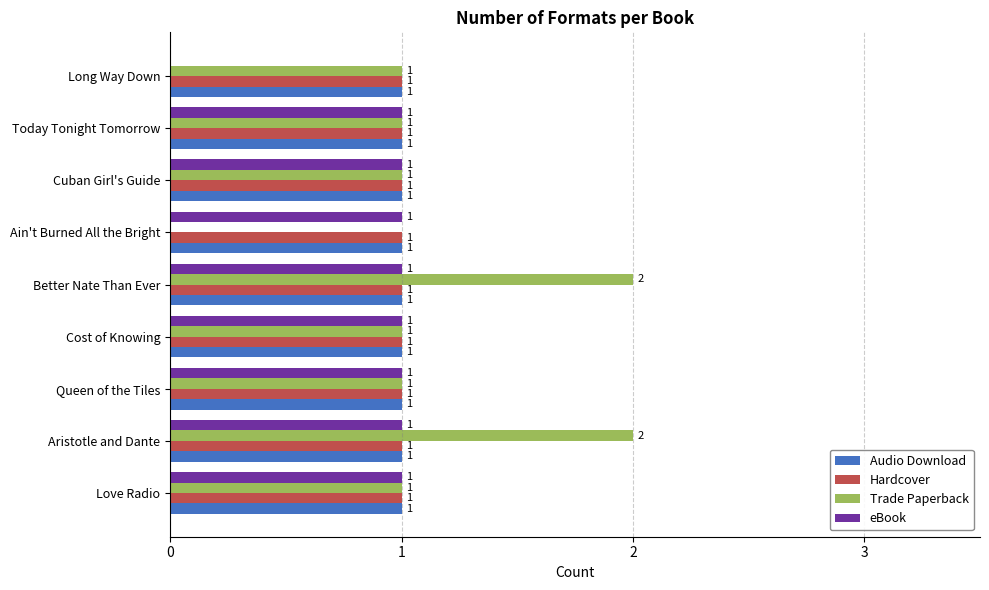

Which series has the largest total across all categories?

Trade Paperback